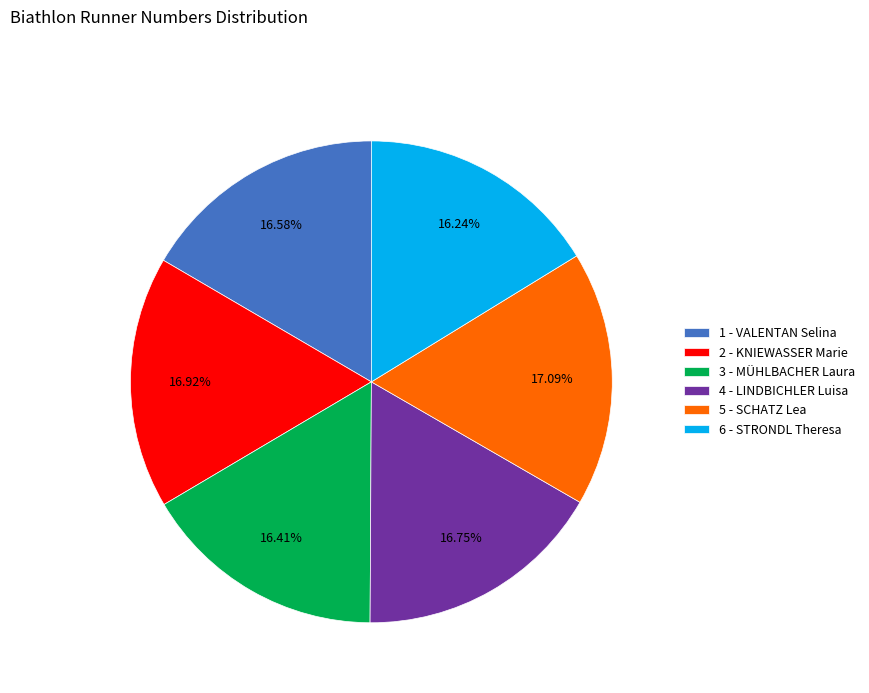

What is the ratio of the value at 2 - KNIEWASSER Marie to the value at 5 - SCHATZ Lea?

1.0